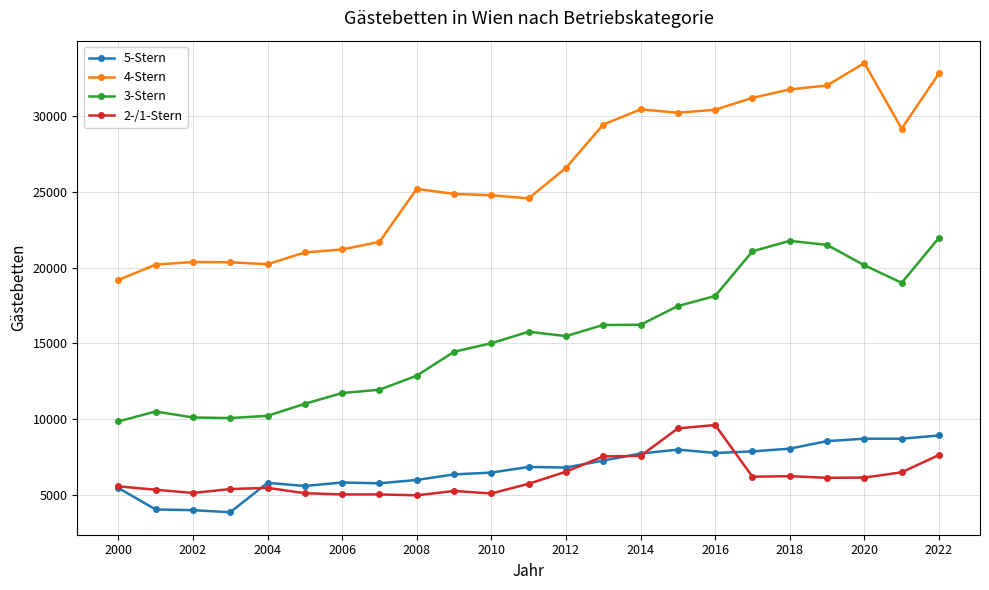

True or false: 3-Stern has more than 2 interior local peaks.

True